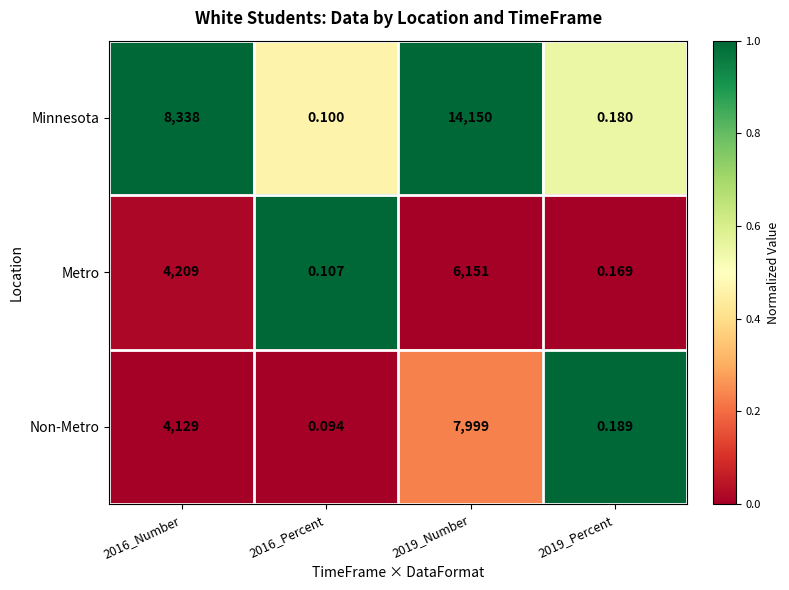

List the series in order of their peak value, lowest first.

Metro, Non-Metro, Minnesota